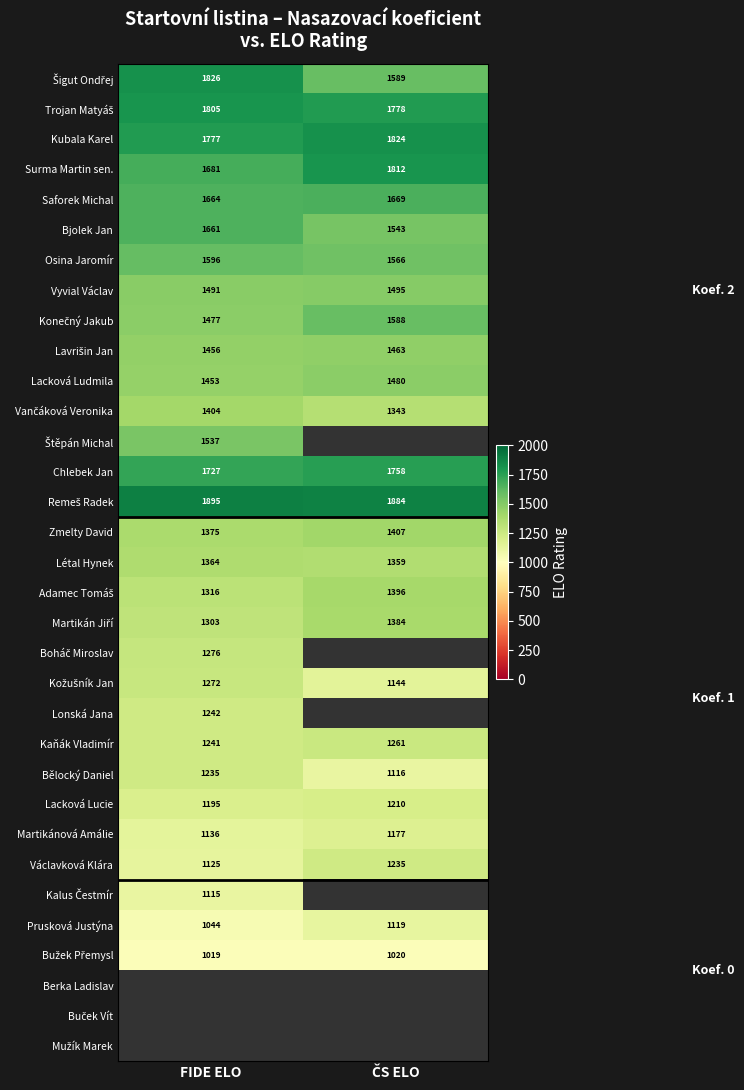

True or false: Václavková Klára has a value of 1625 at FIDE ELO.

False